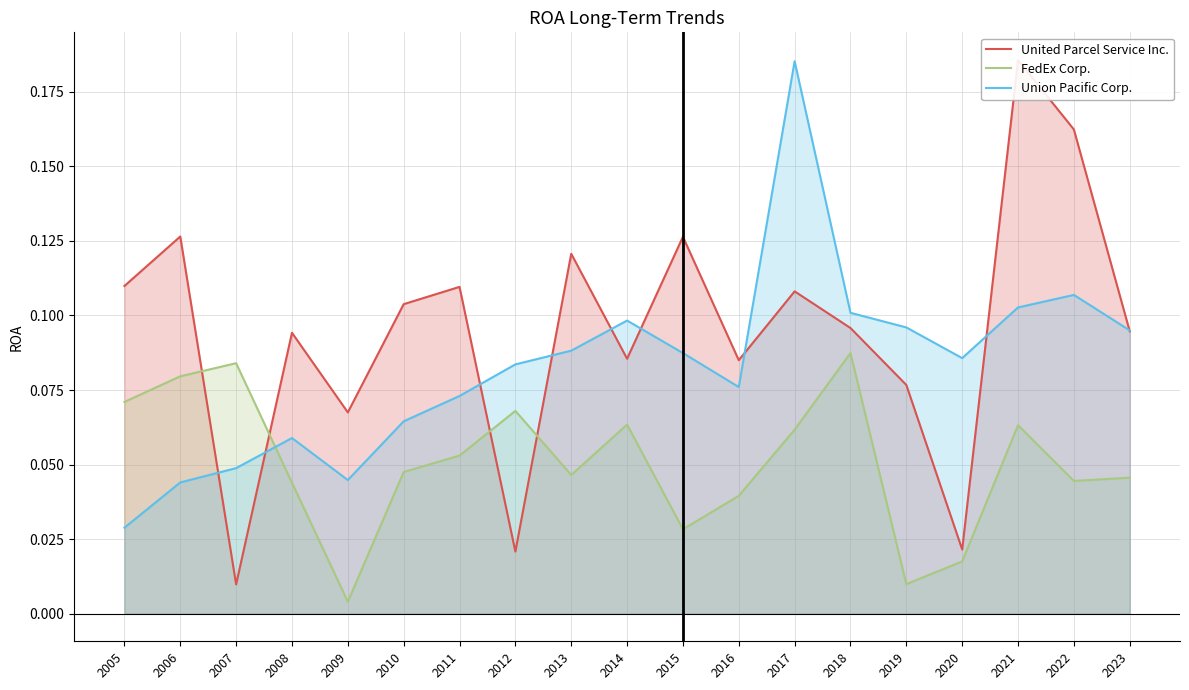

What value does the United Parcel Service Inc. series have at 2019?

0.1